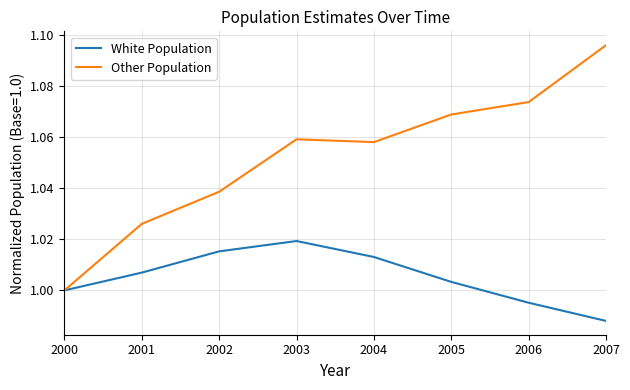

At which category does the chart reach its peak across all series?

2007